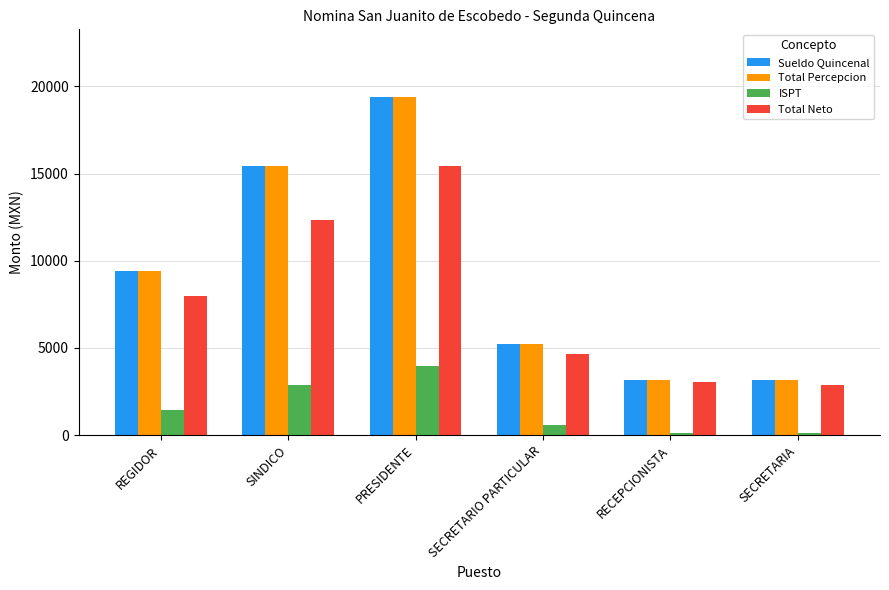

What are all the series names shown in the legend?

Sueldo Quincenal, Total Percepcion, ISPT, Total Neto